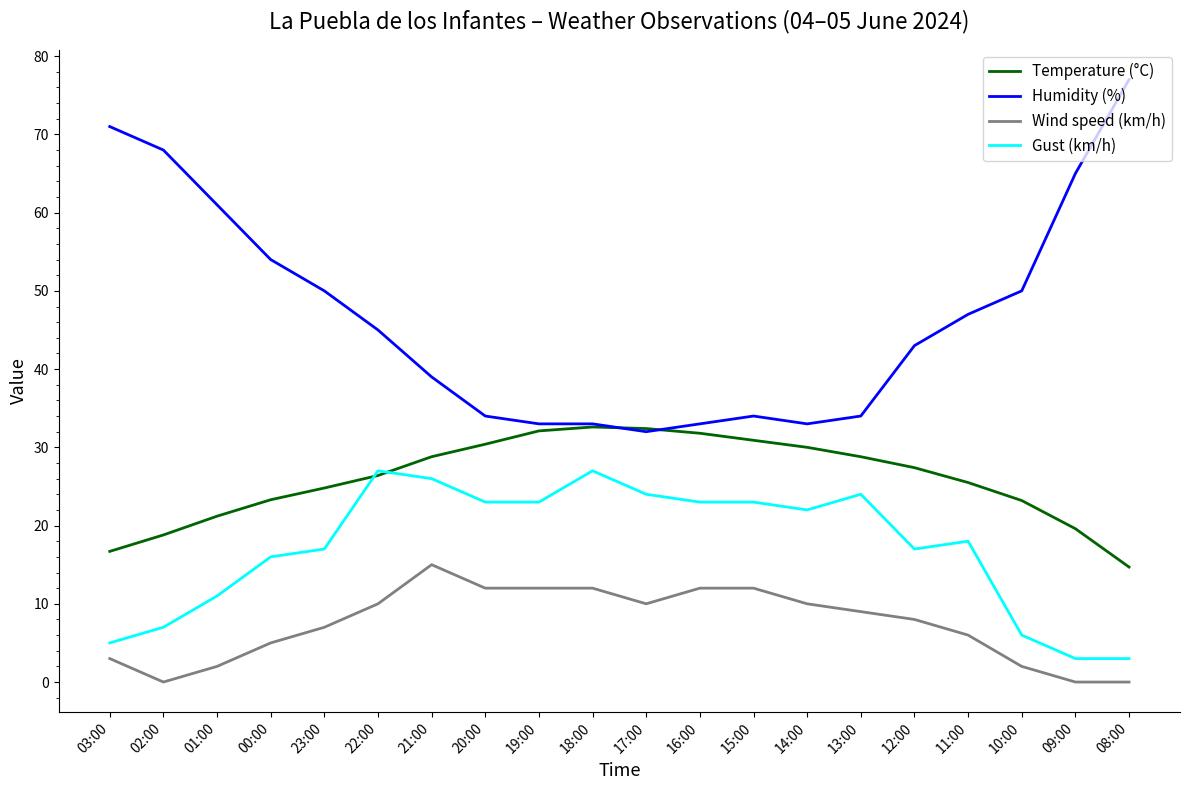

Is it true that Wind speed (km/h) equals 15.0 at 21:00?

True